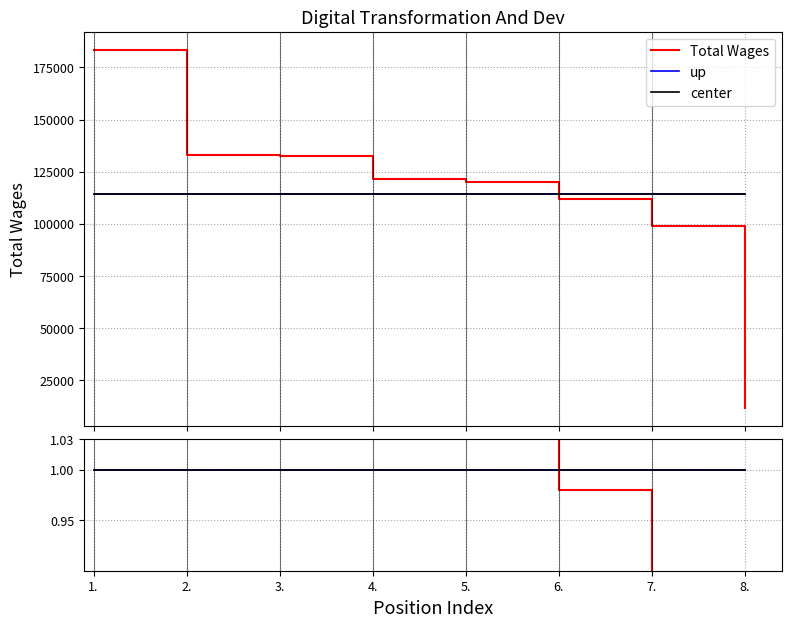

What is the average value of the center series?

1.0